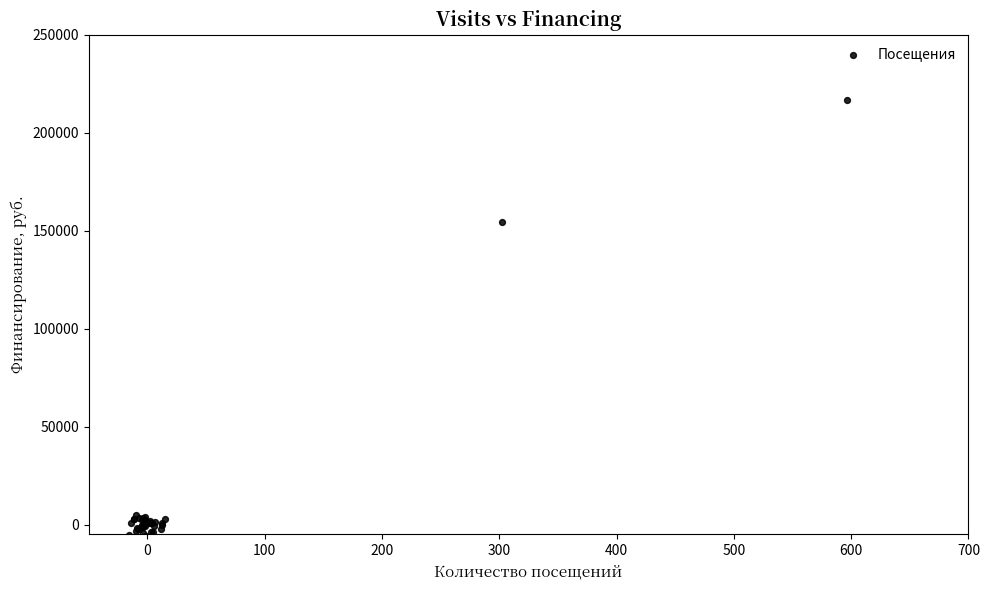

What Y value in the scatter plot is closest to 105458?

154270.5